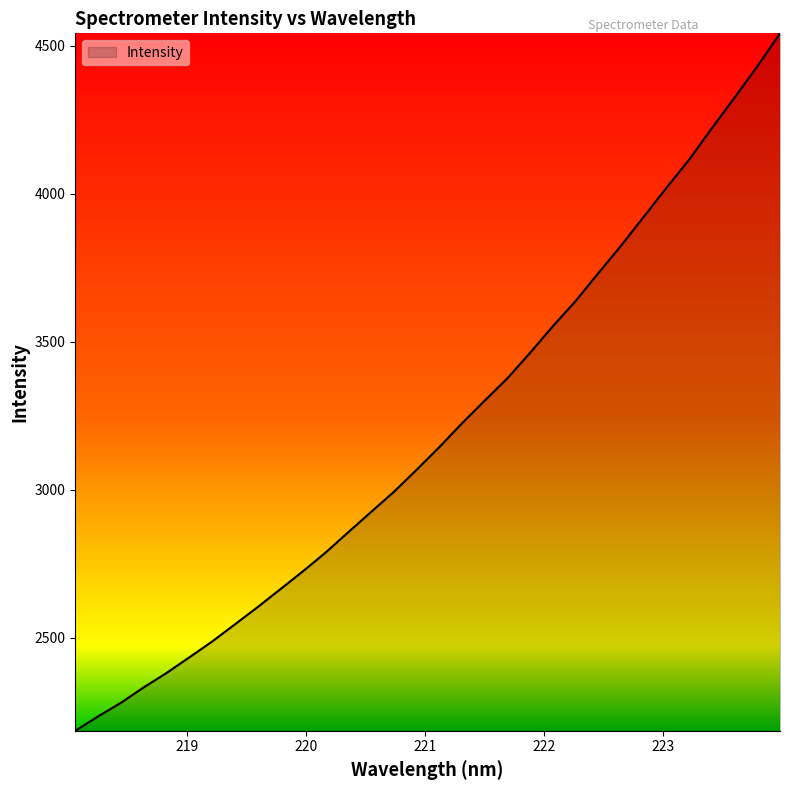

What is the minimum value shown in the chart?

2185.0